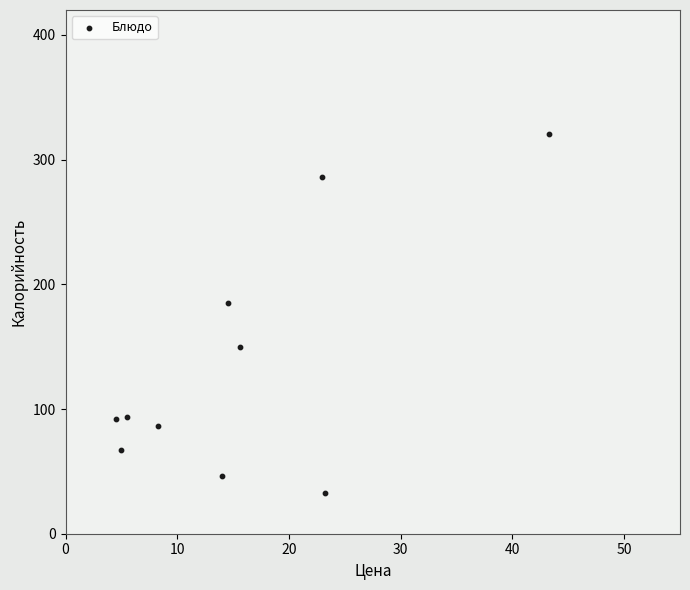

What Y value in the scatter plot is closest to 176?

184.8